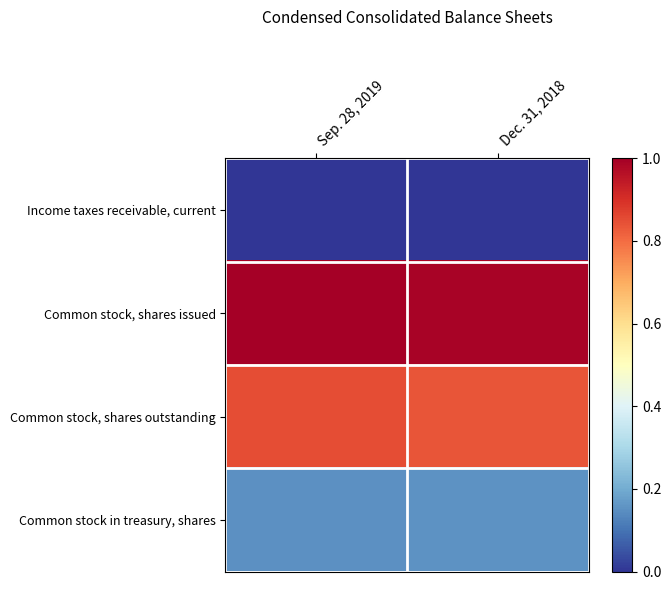

At which category is the sum across all series the highest?

Sep. 28, 2019